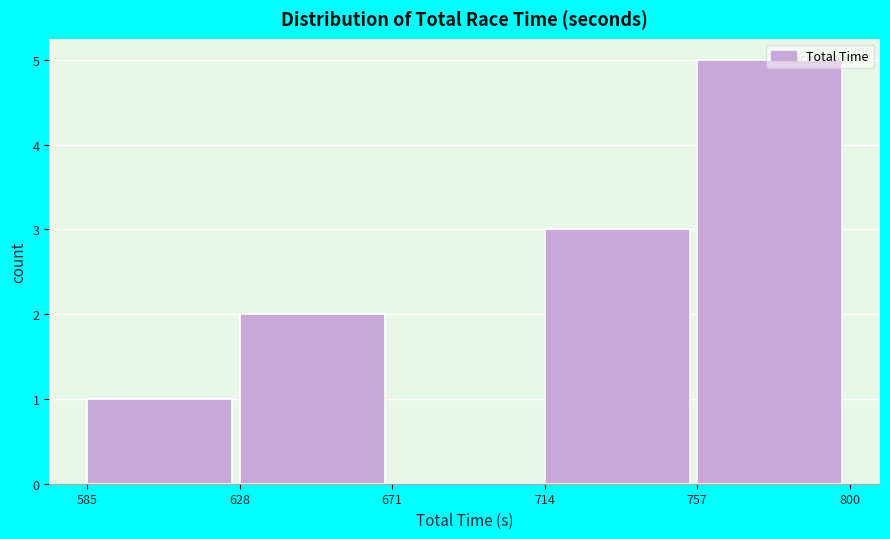

Reading left to right, list every bar in this chart as the range it spans on the x-axis followed by its height. The values are not printed on the chart, so give them approximately, as read against the axis.

585 to 628: 1
628 to 671: 2
671 to 714: 0
714 to 757: 3
757 to 800: 5